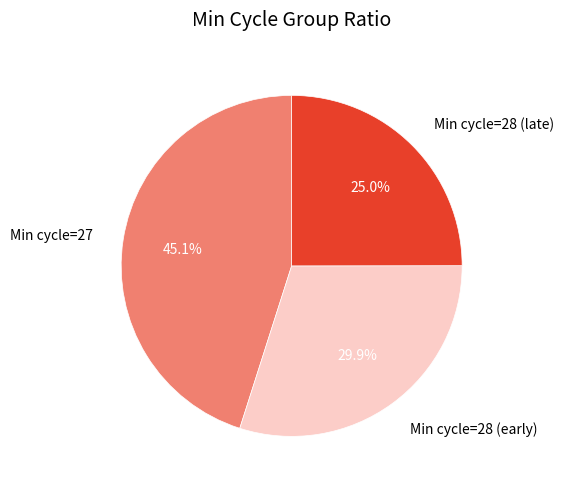

Which category has the biggest portion of the pie?

Min cycle=27